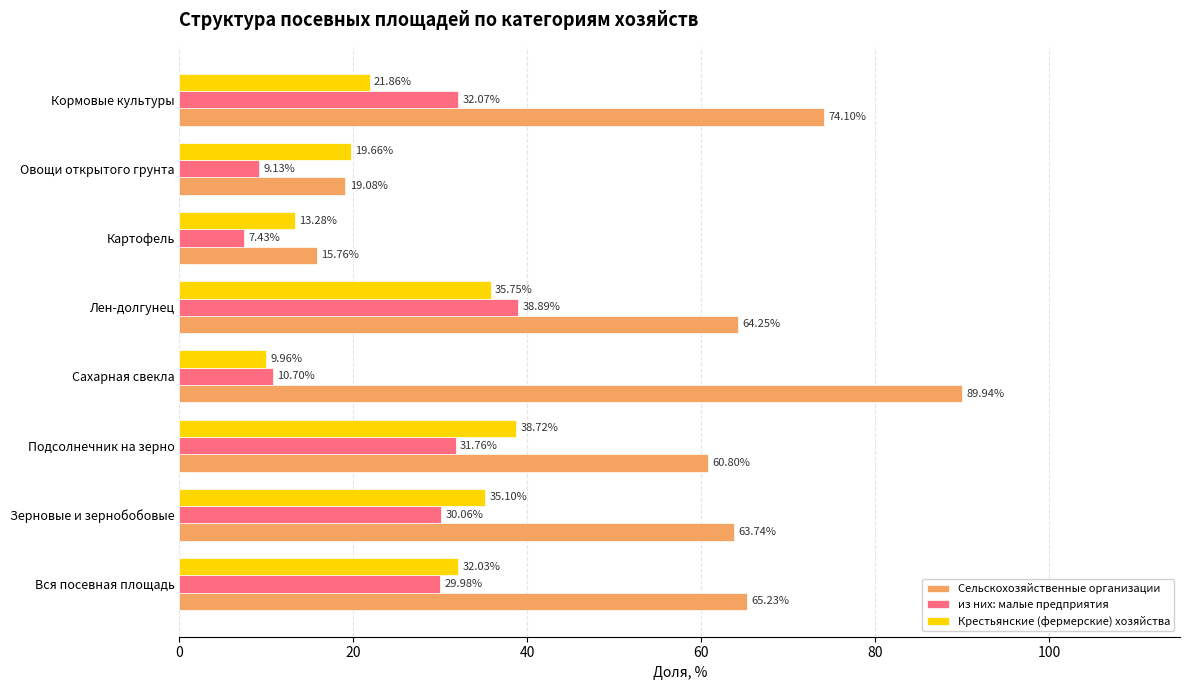

Which series changed the most between Зерновые и зернобобовые and Овощи открытого грунта?

Сельскохозяйственные организации